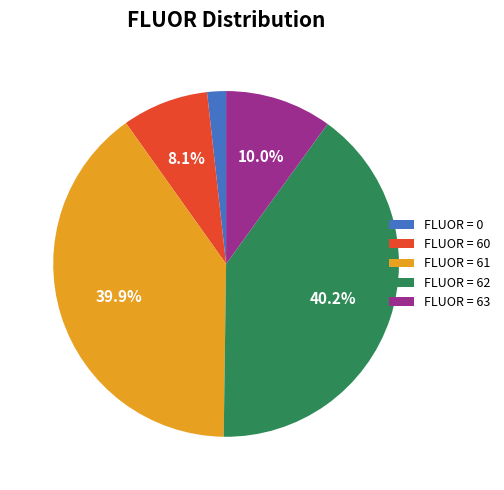

Combined, what portion of the pie is FLUOR = 60 and FLUOR = 62?

48.3%